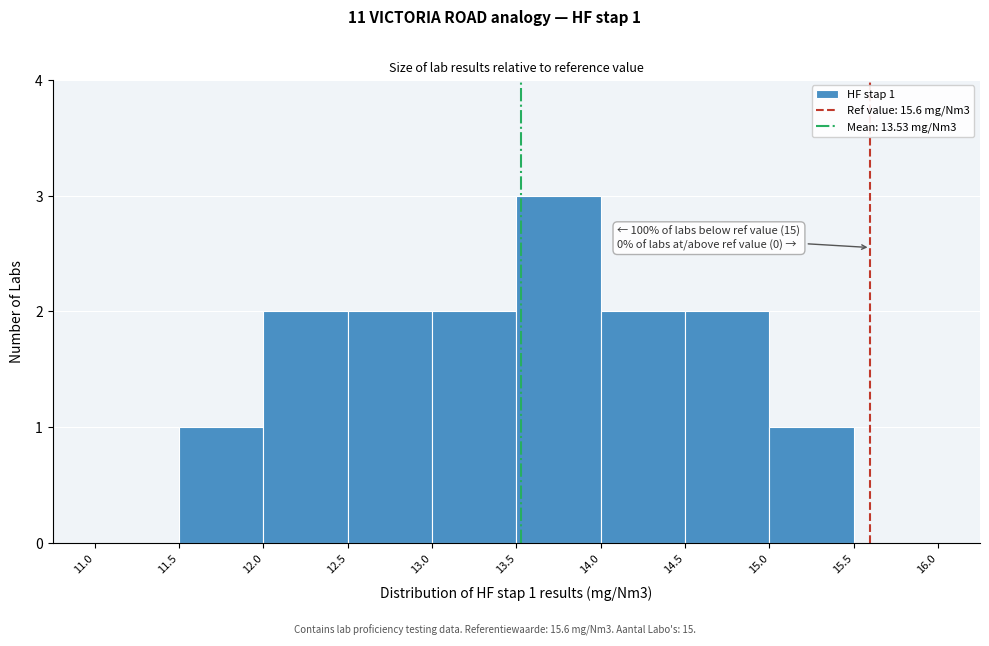

Over which range of the x-axis is the bar tallest?

13.5 to 14.0